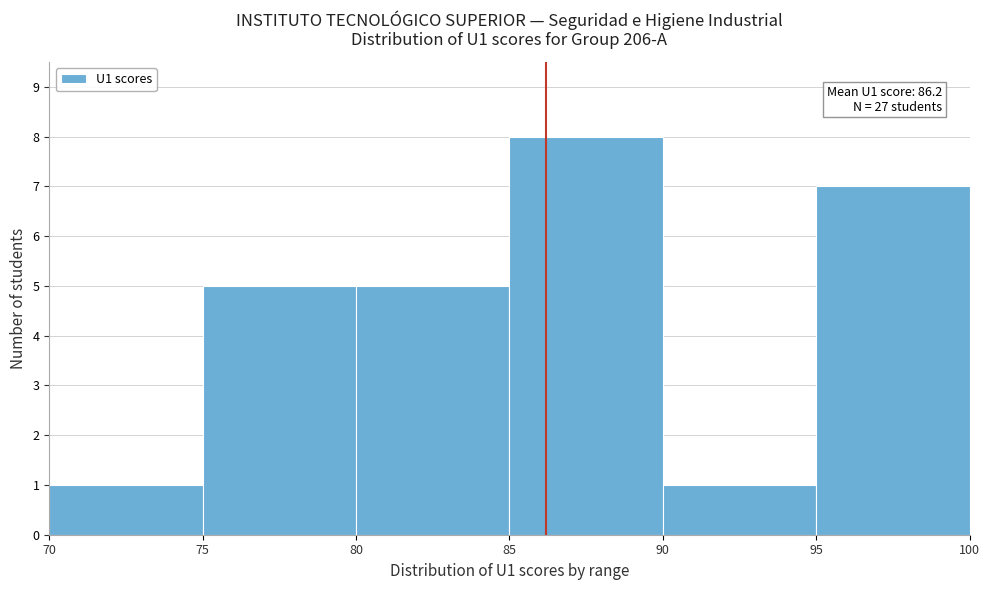

Which range on the x-axis has the tallest bar?

85 to 90